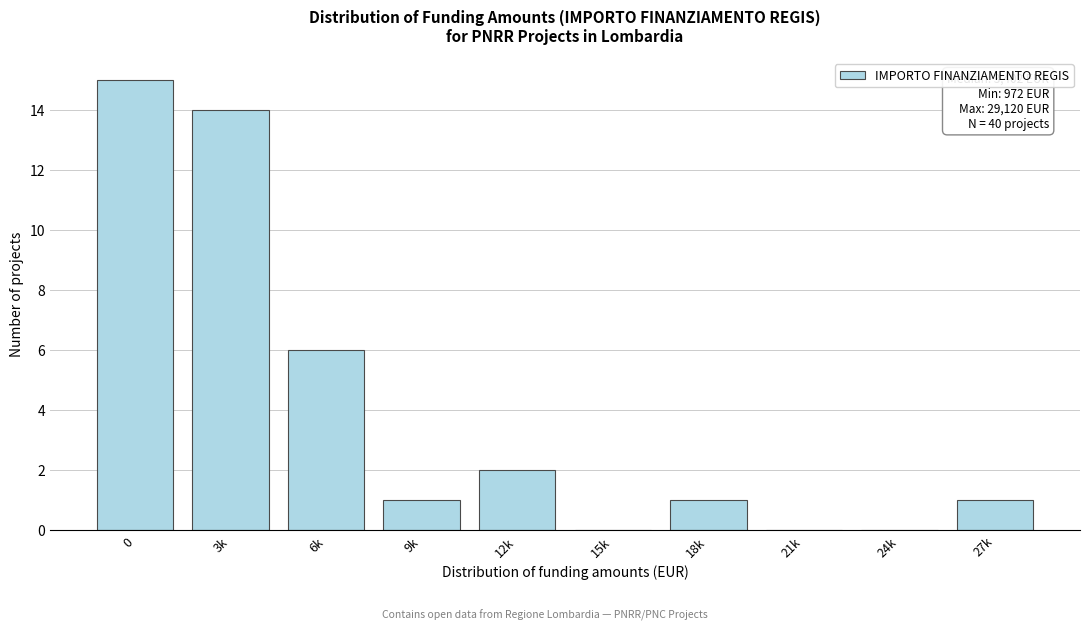

Reading right to left, extract all data points from this chart.

27k=1	24k=0	21k=0	18k=1	15k=0	12k=2	9k=1	6k=6	3k=14	0=15